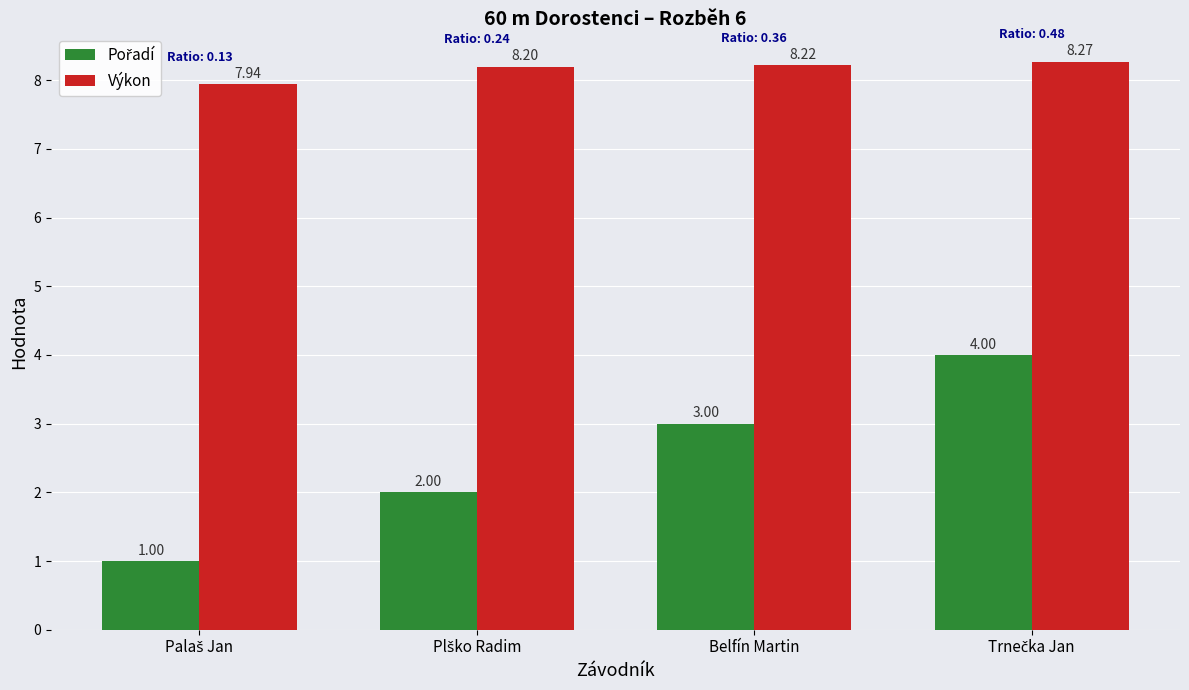

At how many categories does at least one series exceed 7?

4